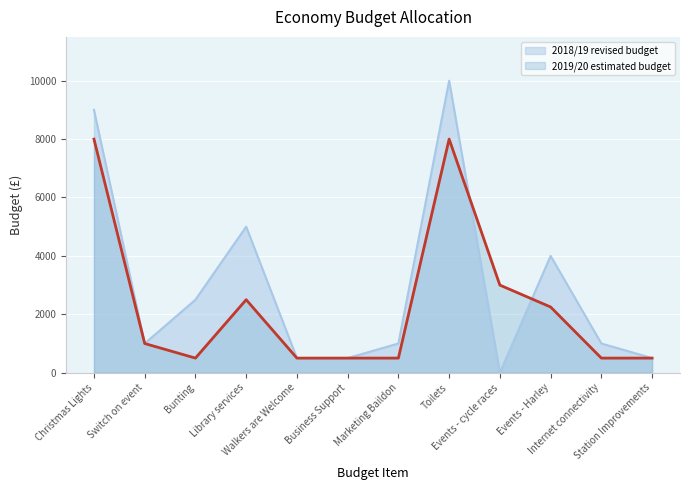

True or false: 2019/20 estimated budget has more than 1 interior local peaks.

True